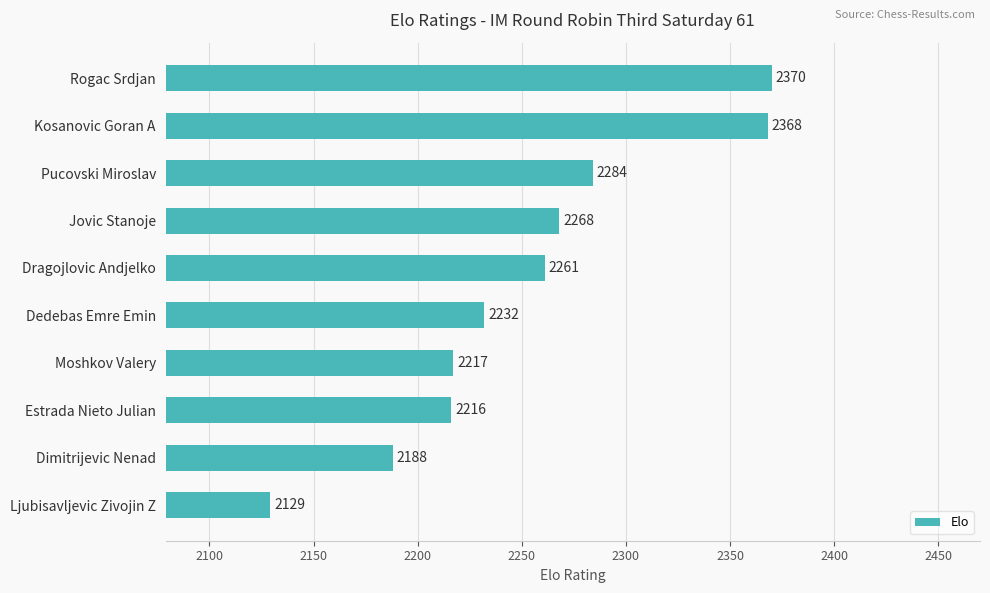

What is the difference between the maximum and minimum values?

241